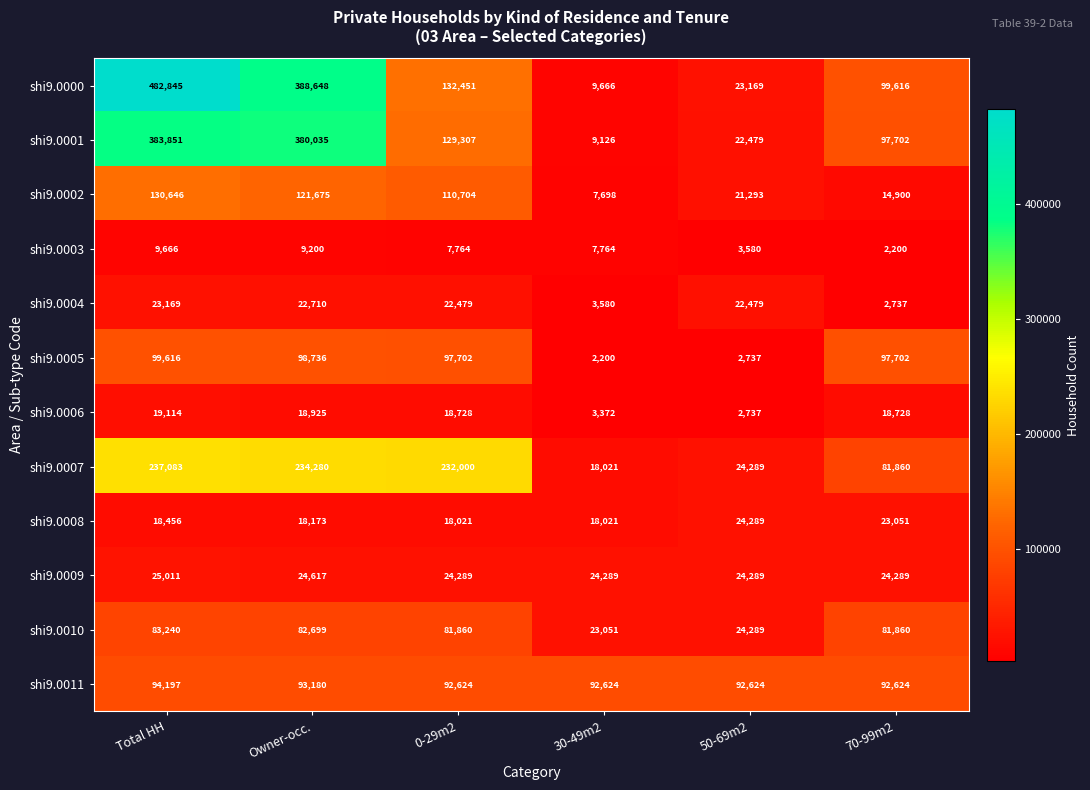

What is the difference between the shi9.0001 values at Owner-occ. and 30-49m2?

370909